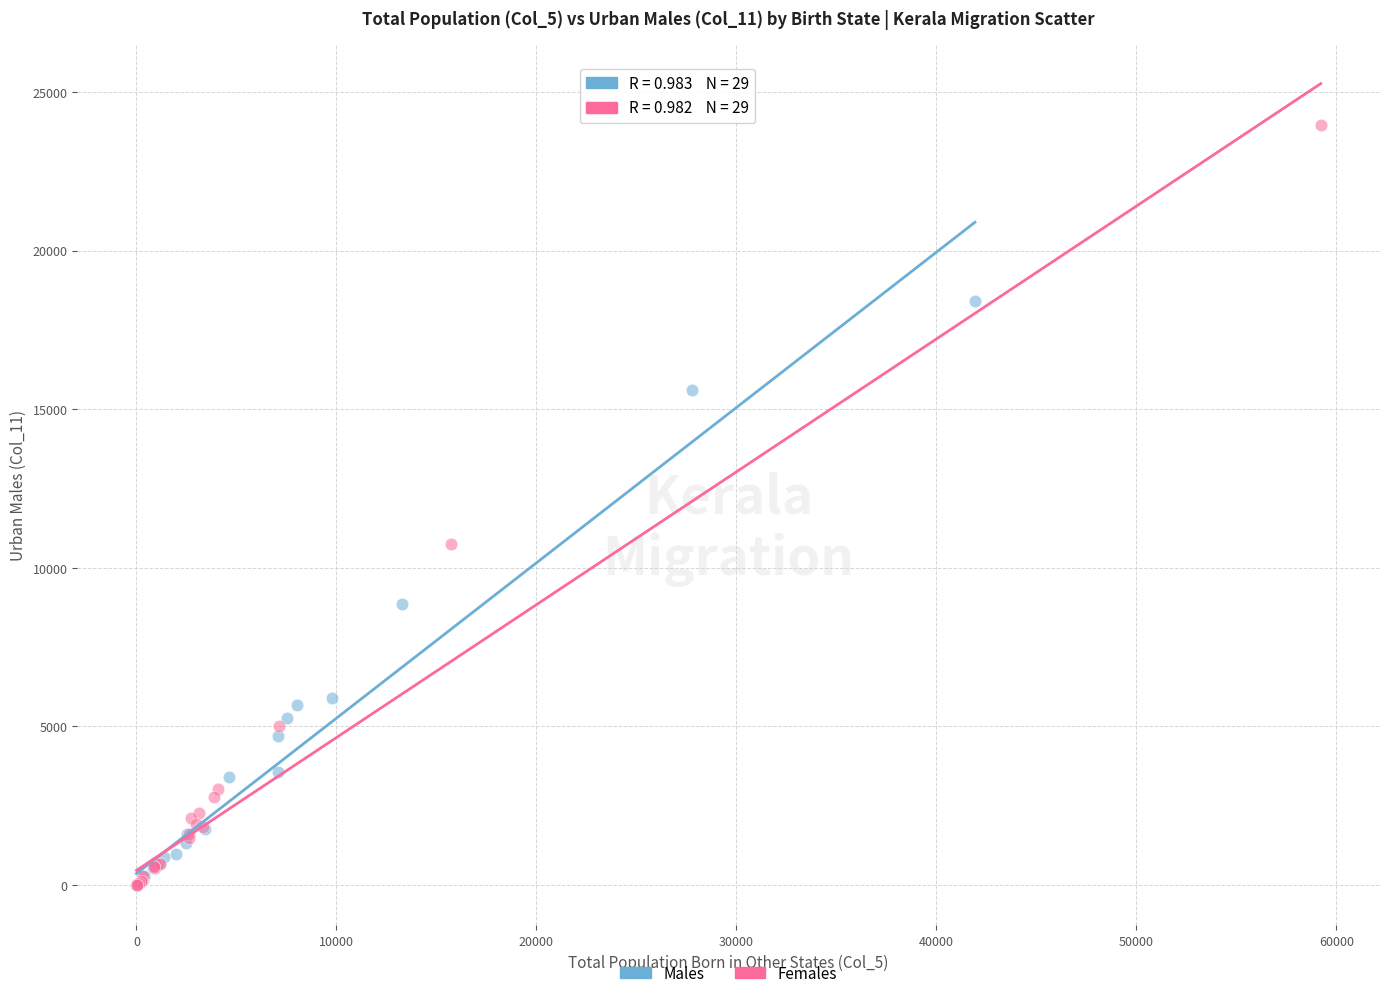

Which series has the largest Y range (max minus min)?

Females